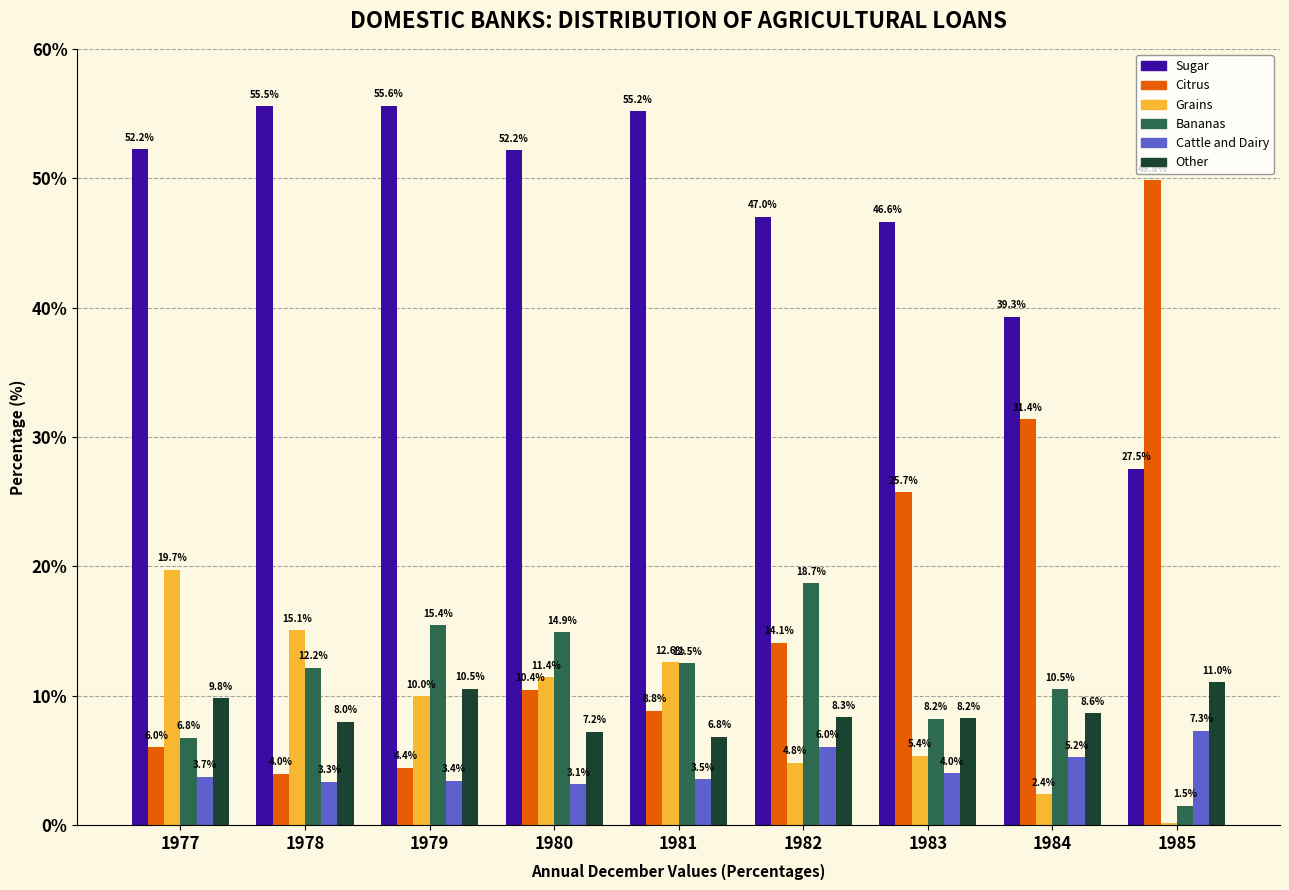

Read the Bananas value at 1979.

15.4